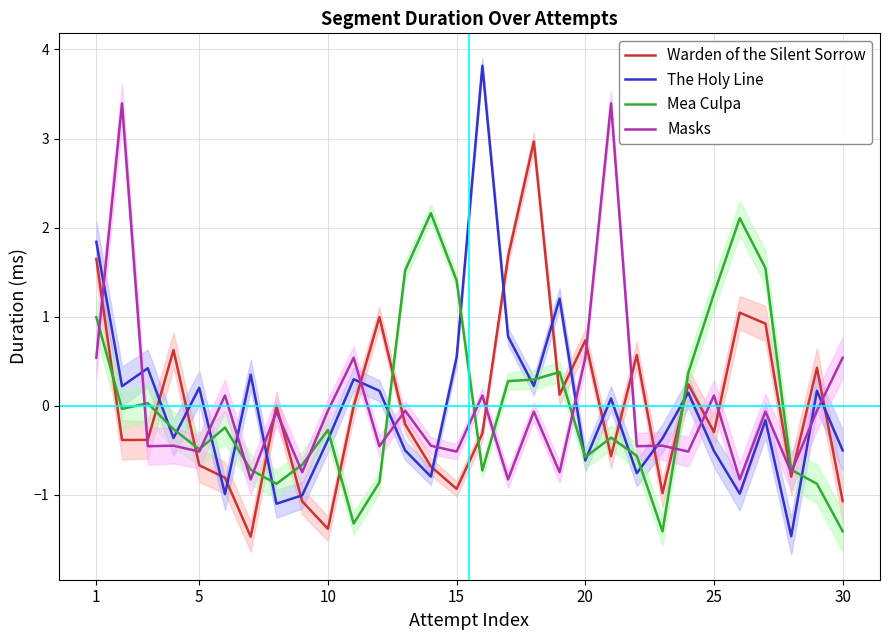

How many interior local valleys does the Warden of the Silent Sorrow series have?

9